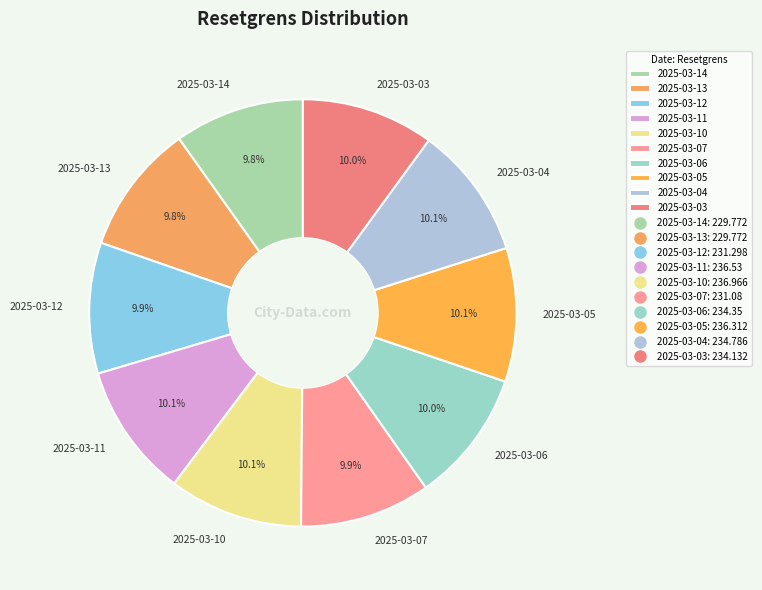

Approximately how many times larger is the value at 2025-03-06 compared to 2025-03-11?

1.0